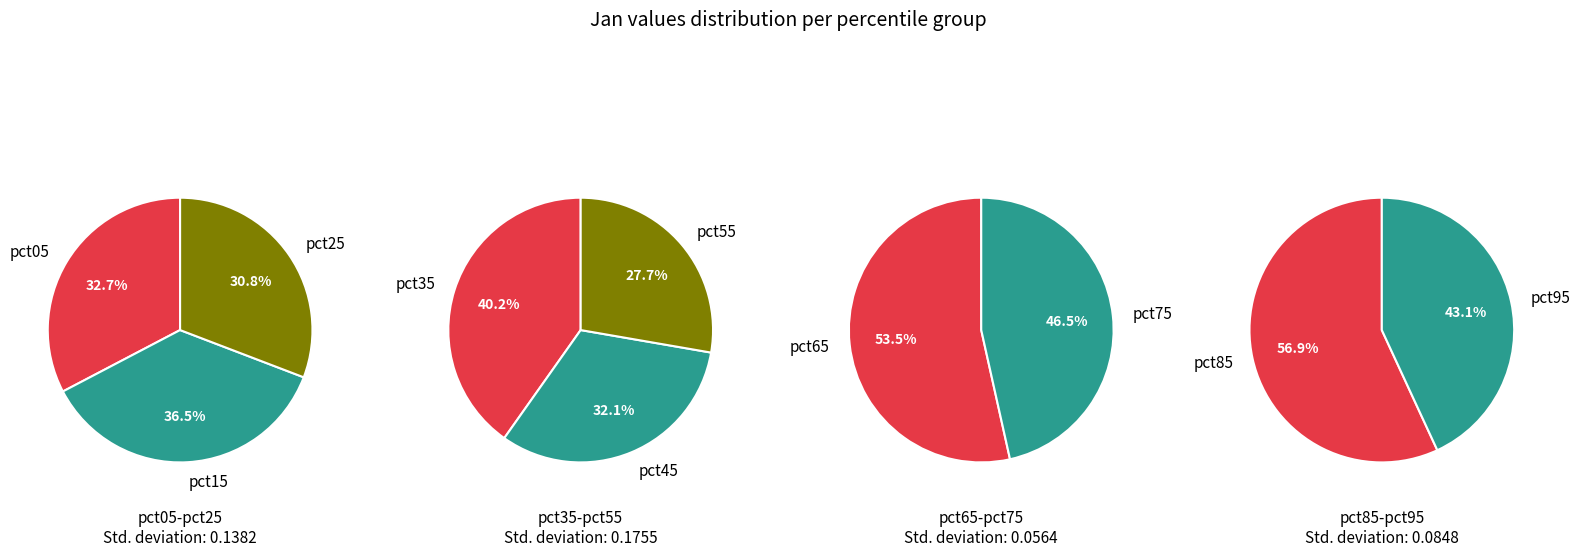

Does any single category account for the majority?

No